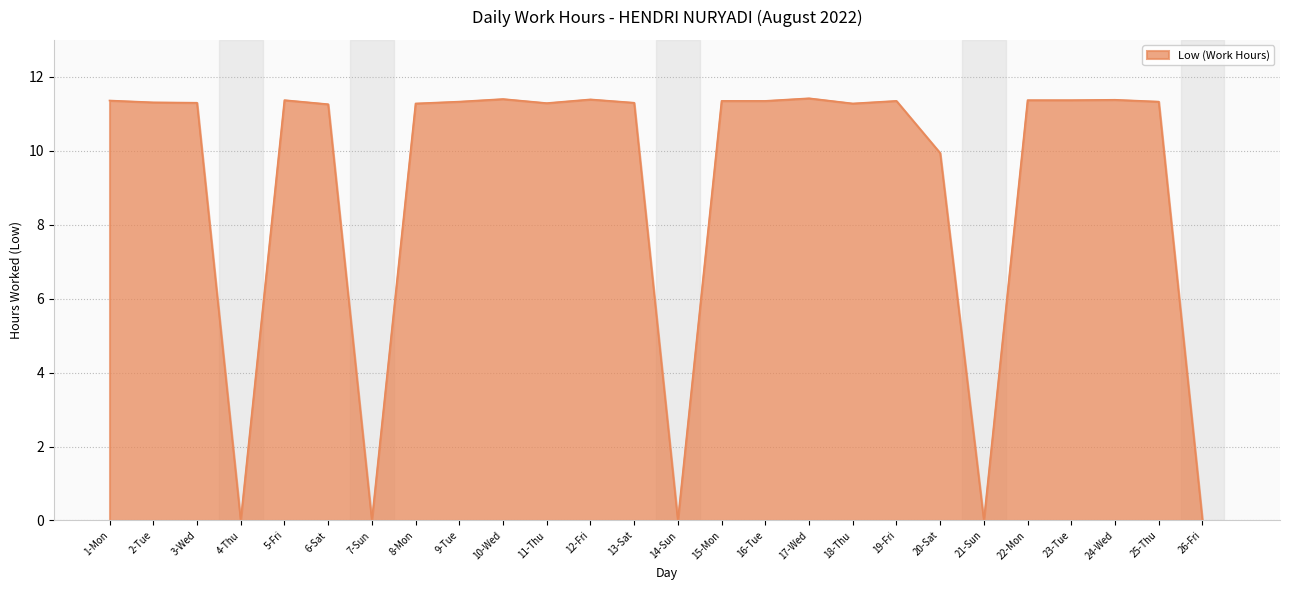

Is it true that the value at 2-Tue is 11.3?

True